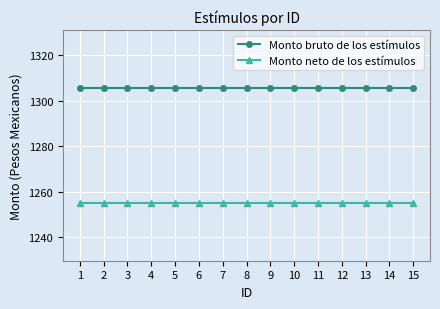

Is the value of Monto neto de los estímulos at 9 greater than the value of Monto bruto de los estímulos at 3?

No